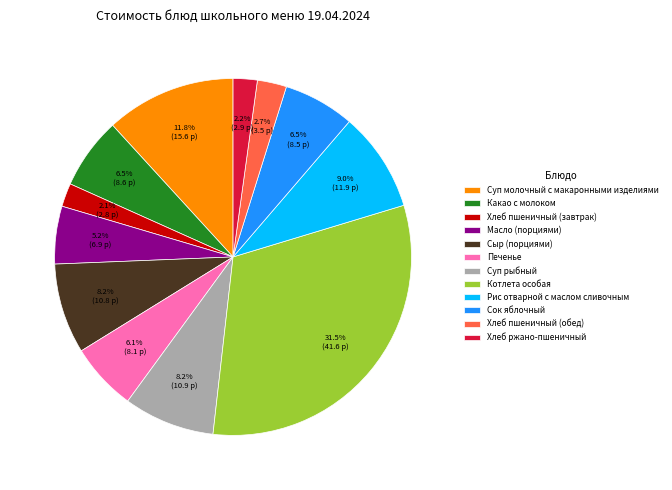

Is Хлеб ржано-пшеничный the majority of the pie?

No